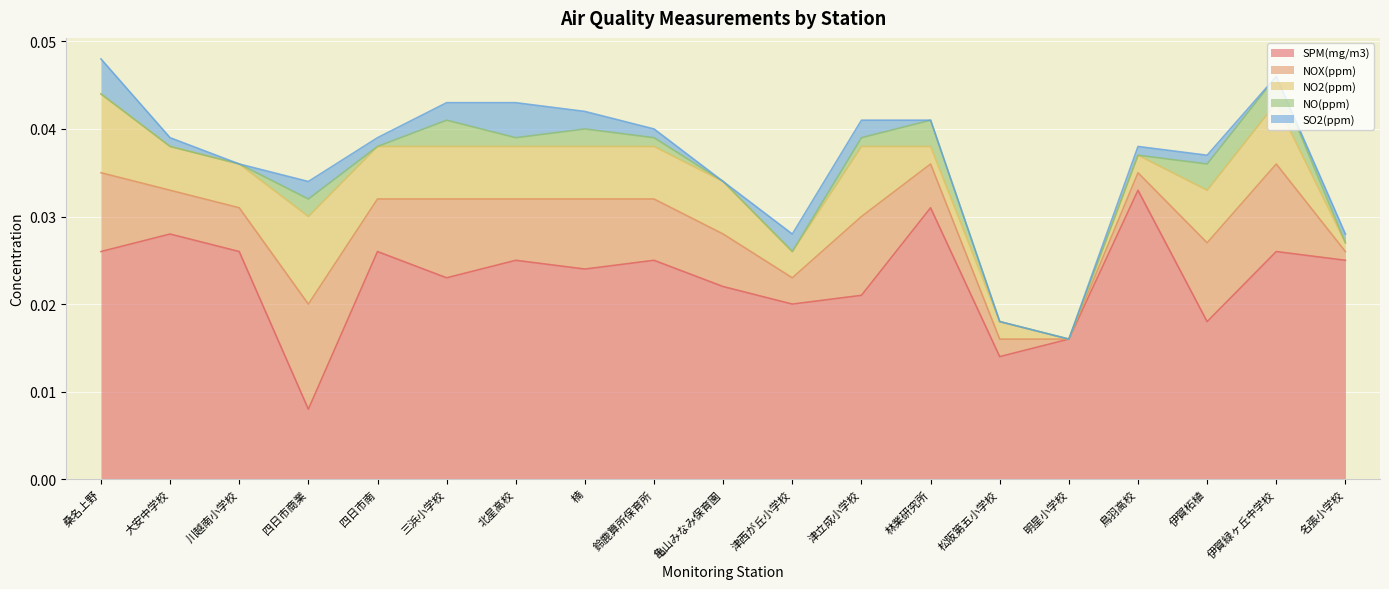

At which category does the chart reach its peak across all series?

鳥羽高校